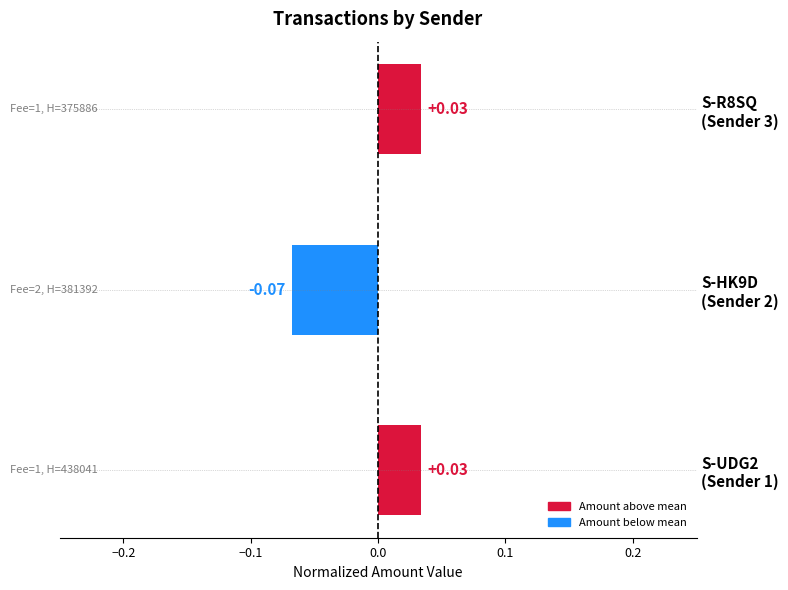

Count the number of data series in this chart.

1